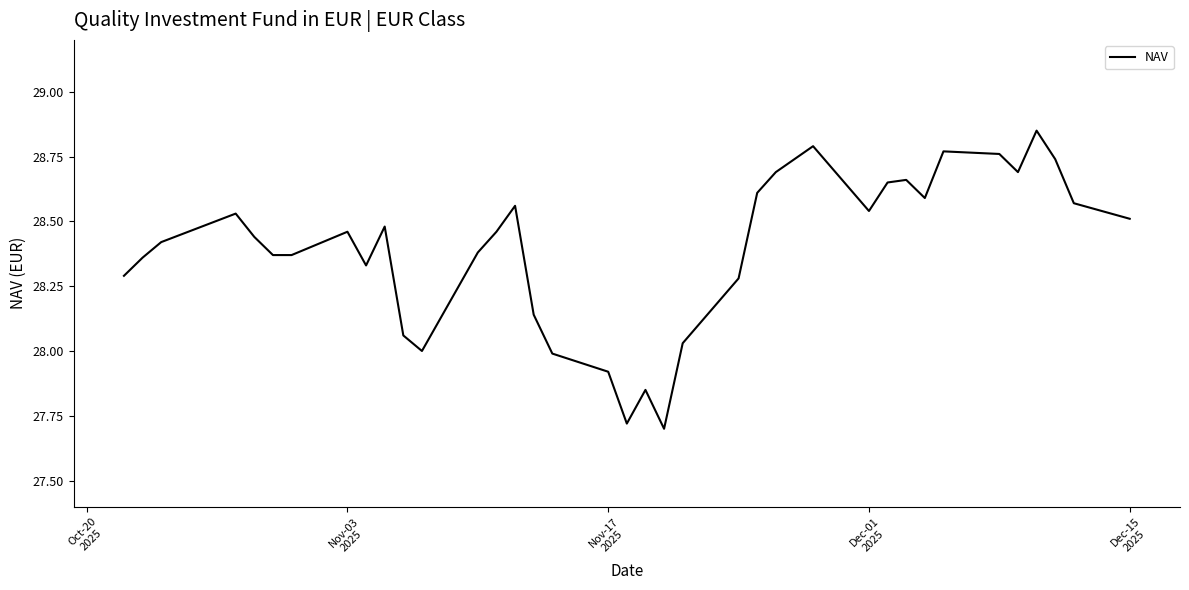

What is the sum of all values?

1050.6